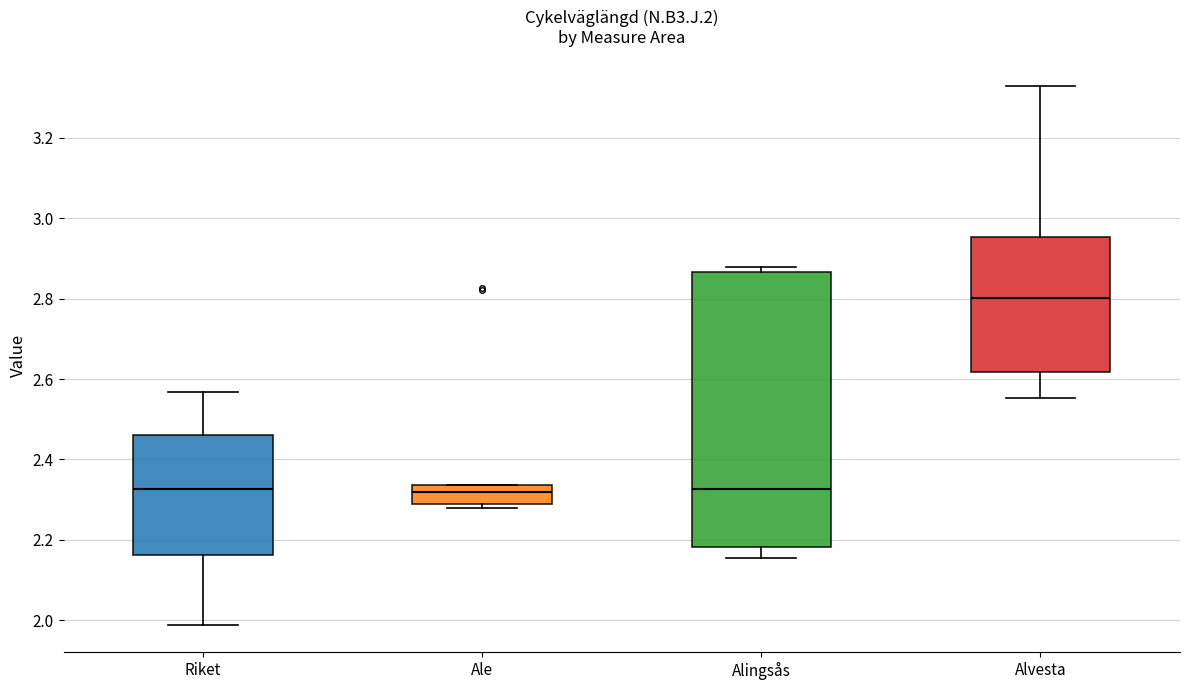

Which box has the highest median line?

Alvesta